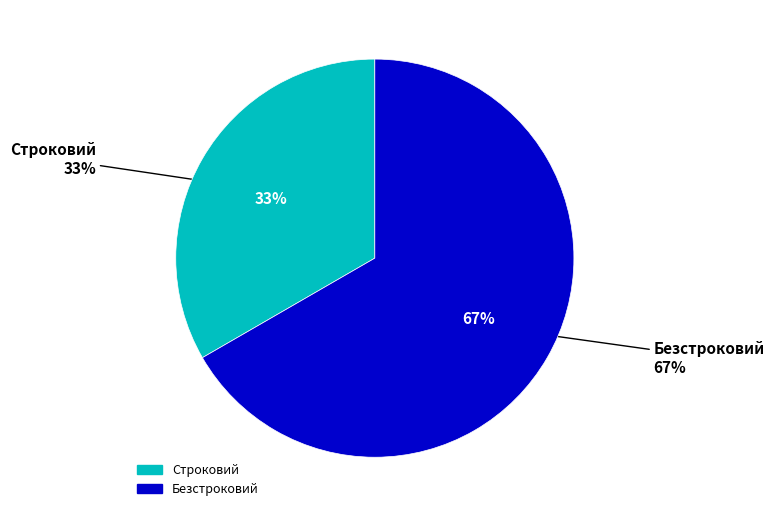

To the nearest percent, what portion does Безстроковий represent?

67%